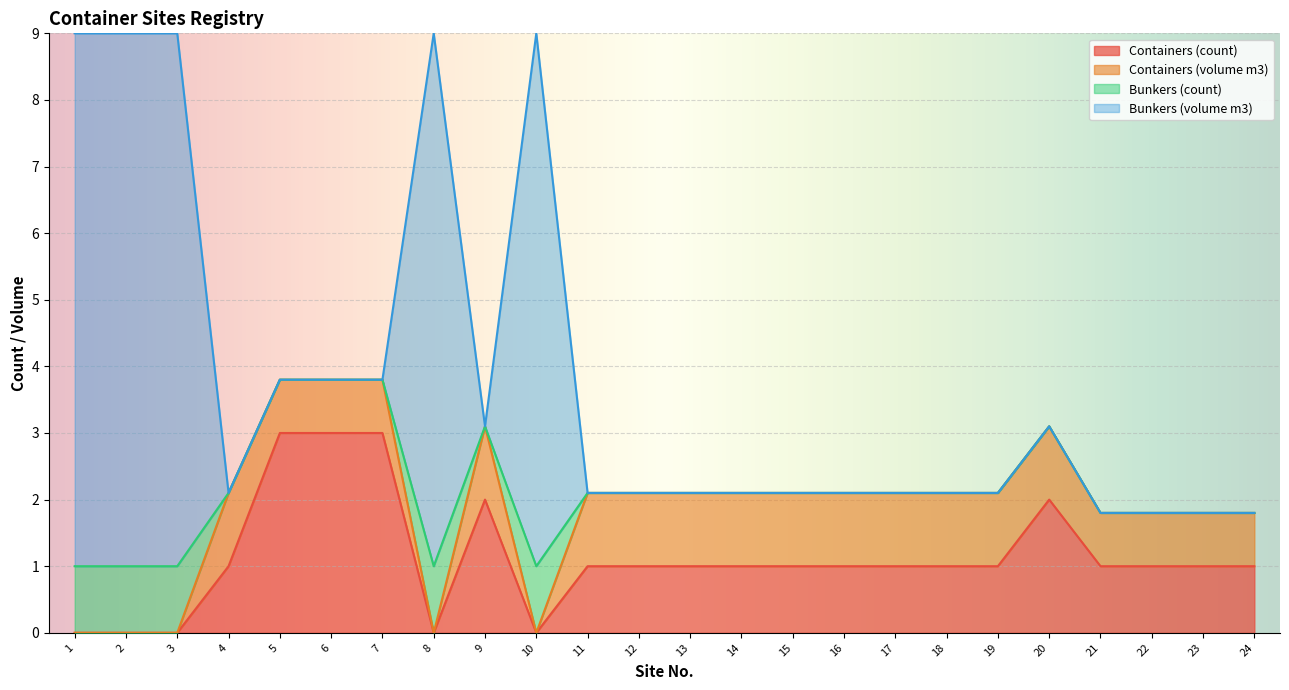

What are all the series names shown in the legend?

Containers (count), Containers (volume m3), Bunkers (count), Bunkers (volume m3)